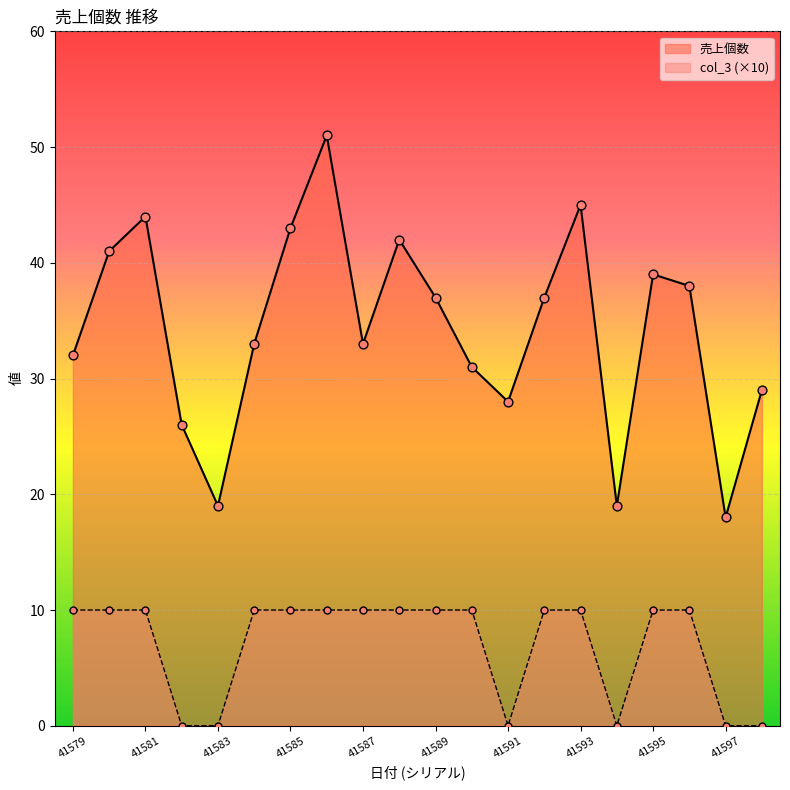

At which category is the sum across all series the highest?

41586